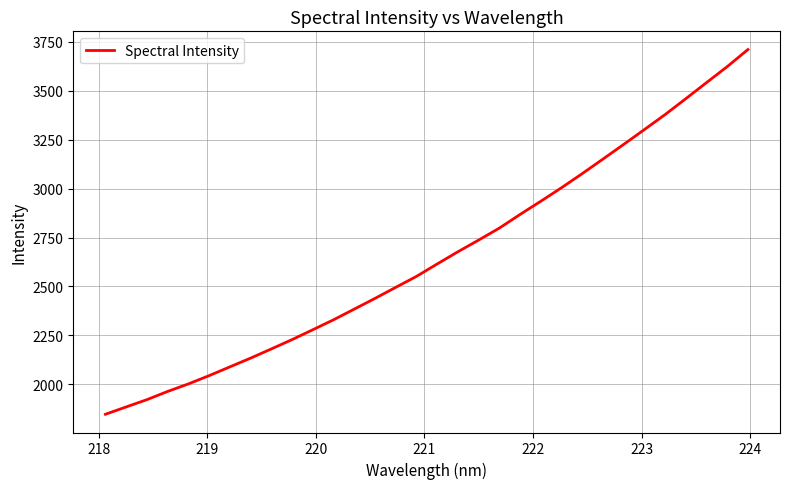

What is the smallest value displayed?

1846.7